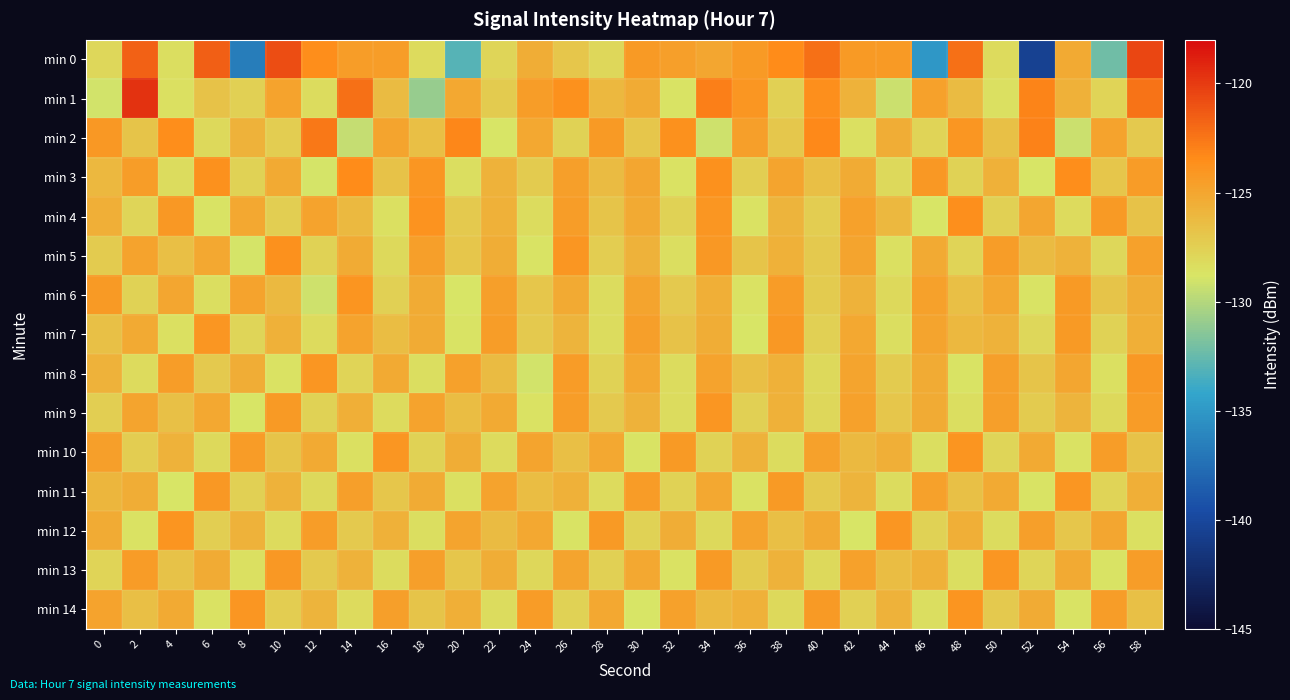

At 48, list the series in order from largest to smallest.

min 0, min 4, min 10, min 14, min 2, min 12, min 7, min 1, min 6, min 11, min 3, min 5, min 9, min 13, min 8